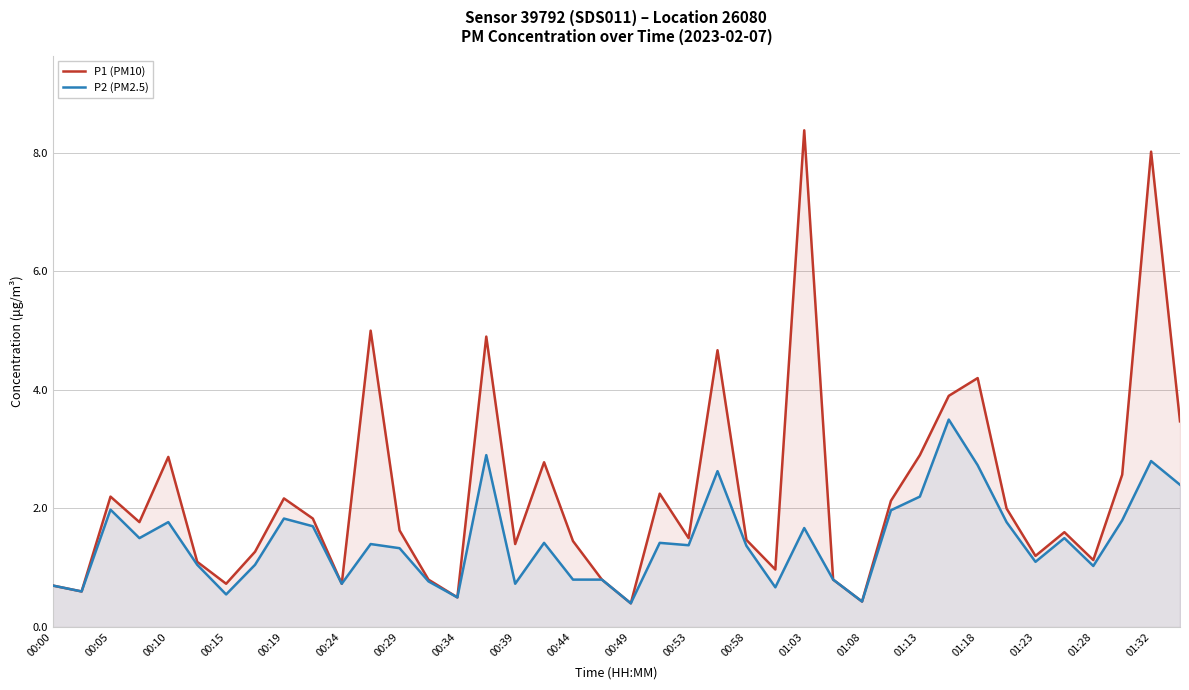

The value of P2 (PM2.5) at 00:24 is 0.2. True or false?

False